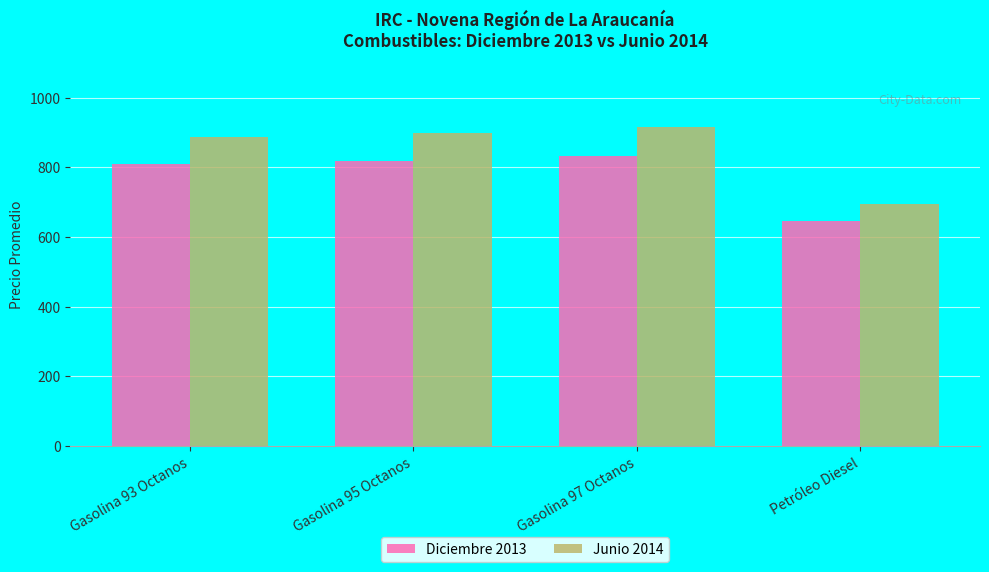

Rank the series by their maximum value, from highest to lowest.

Junio 2014, Diciembre 2013